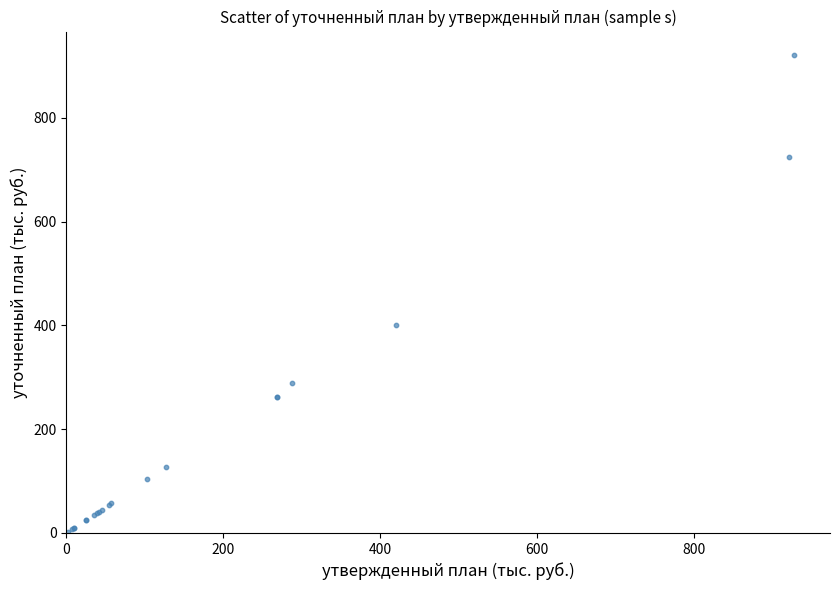

What Y value in the scatter plot is closest to 461?

400.0